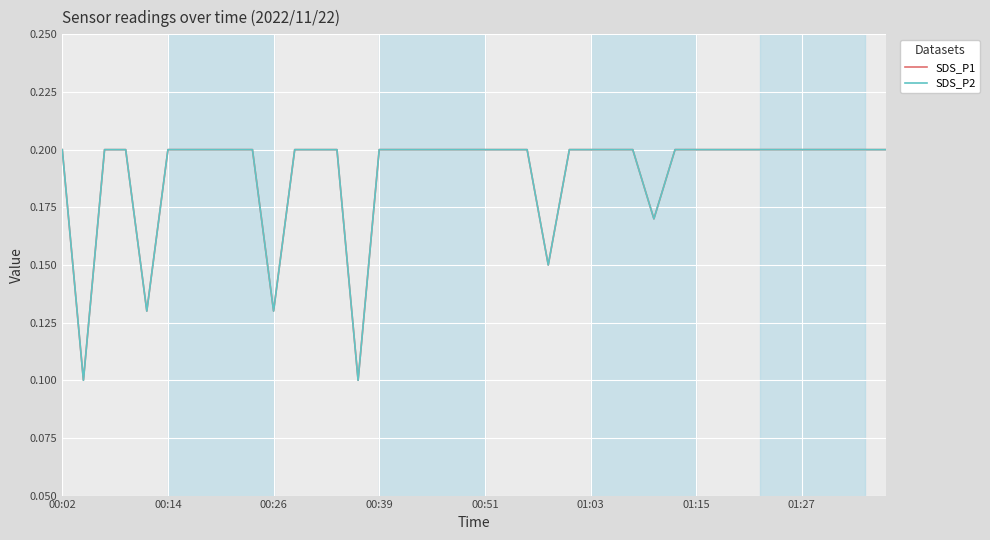

True or false: SDS_P2 and SDS_P1 intersect in this chart.

False